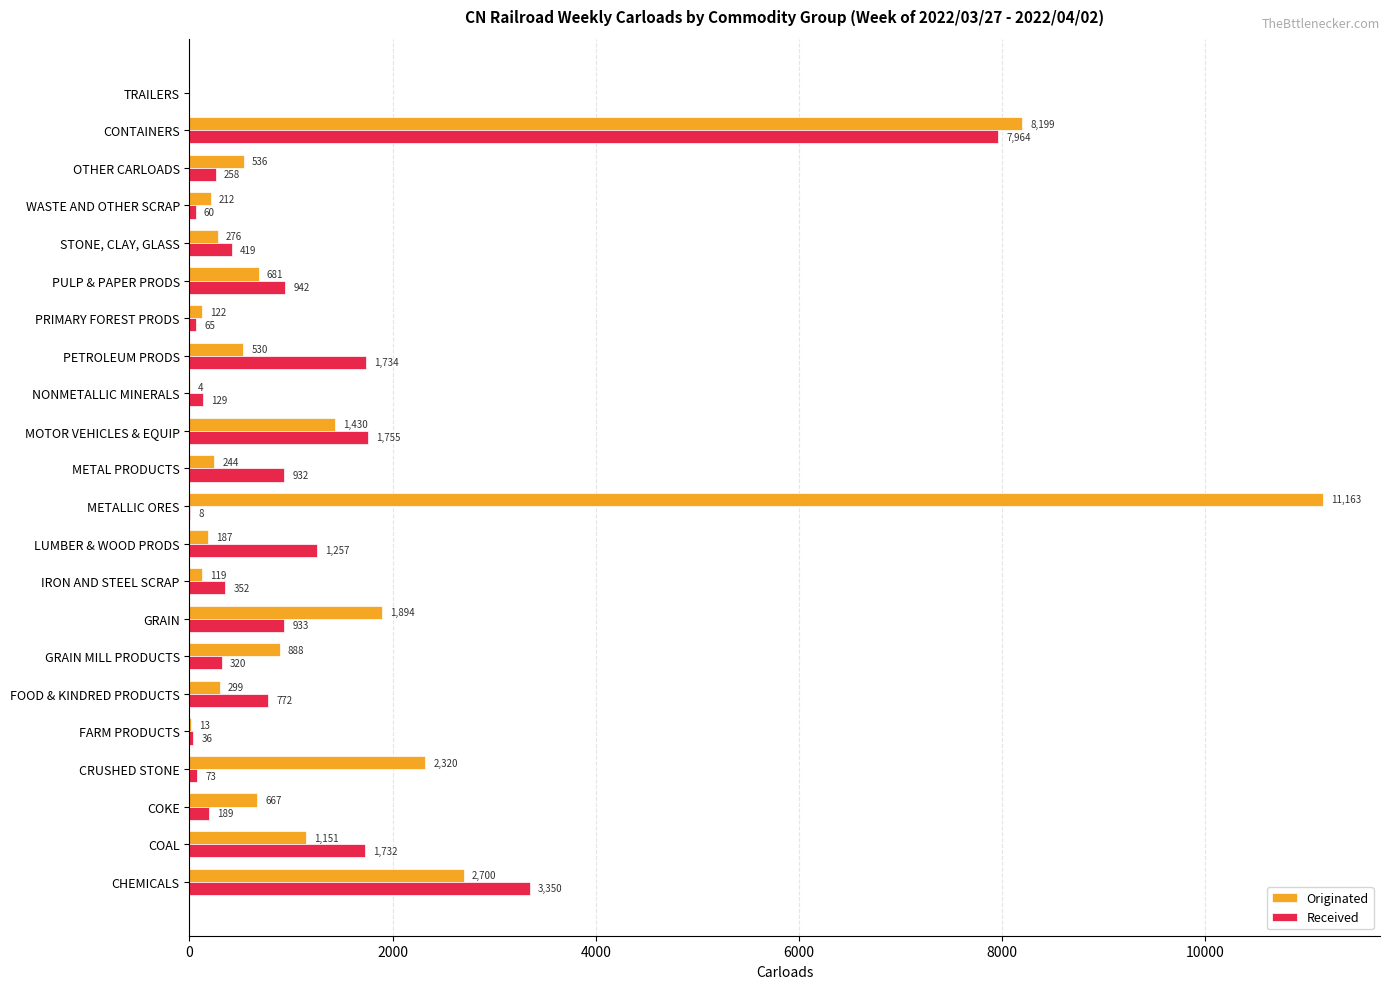

What is the sum of all Received values?

23280